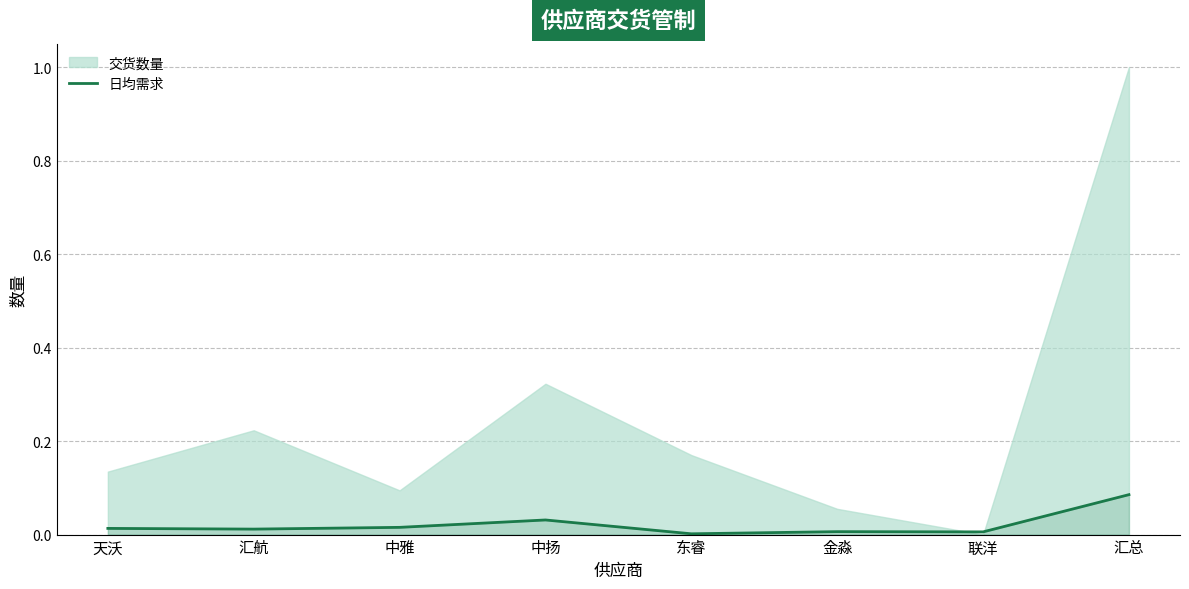

Rank the categories by value from highest to lowest.

汇总, 中扬, 中雅, 天沃, 汇航, 金淼, 联洋, 东睿